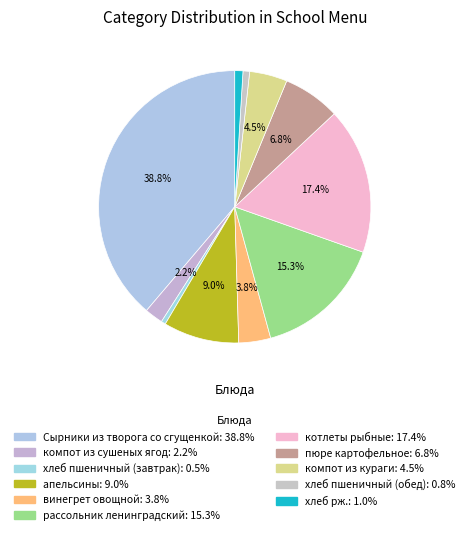

To the nearest percent, what is the difference between the largest and smallest slice percentages?

38%